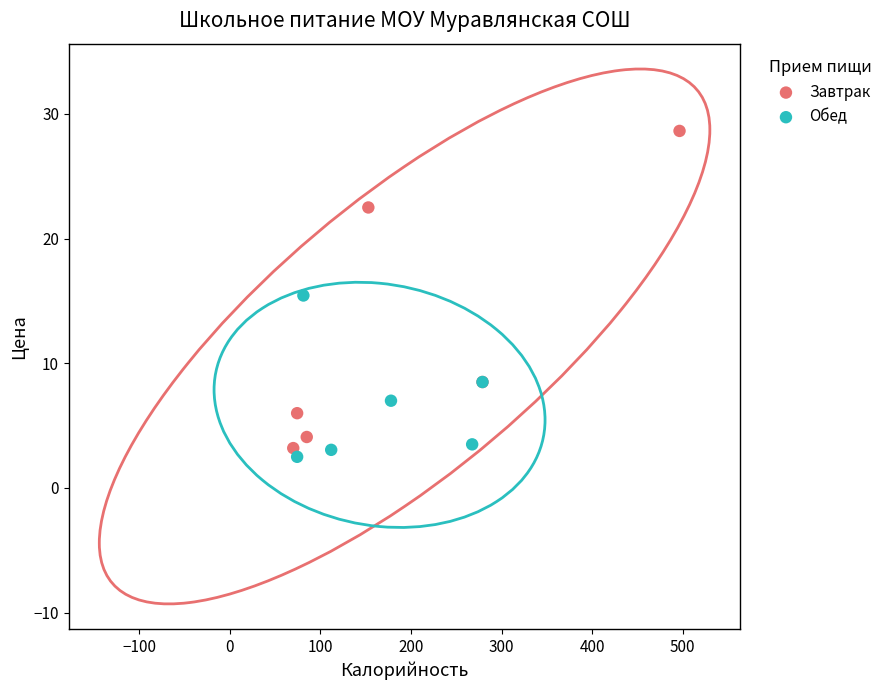

Which series has the largest Y range (max minus min)?

Завтрак